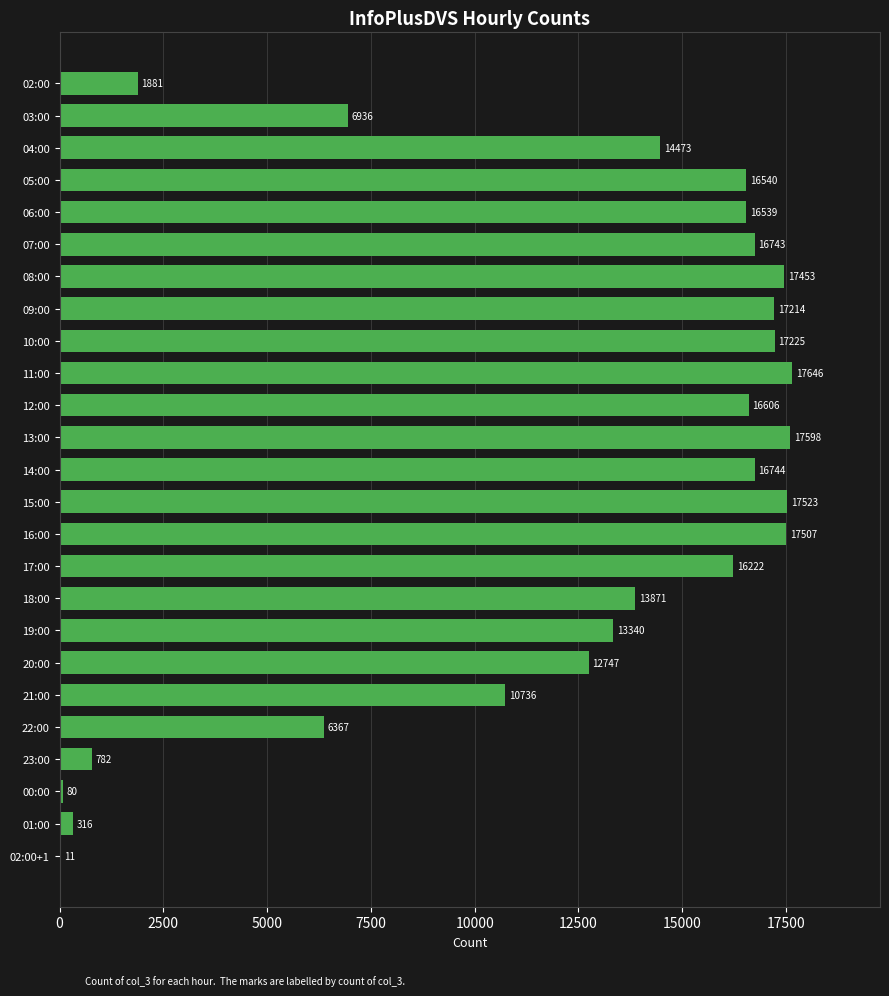

The value at 17:00 is 29177. True or false?

False